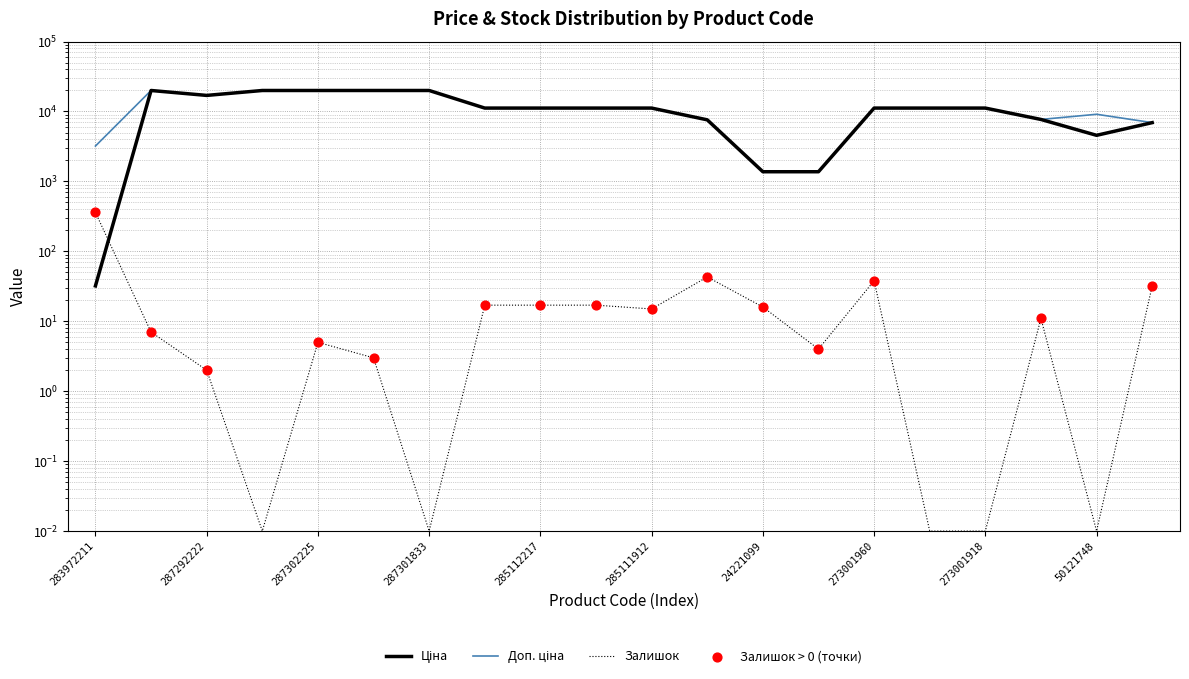

Which series has the largest total across all categories?

Доп. ціна